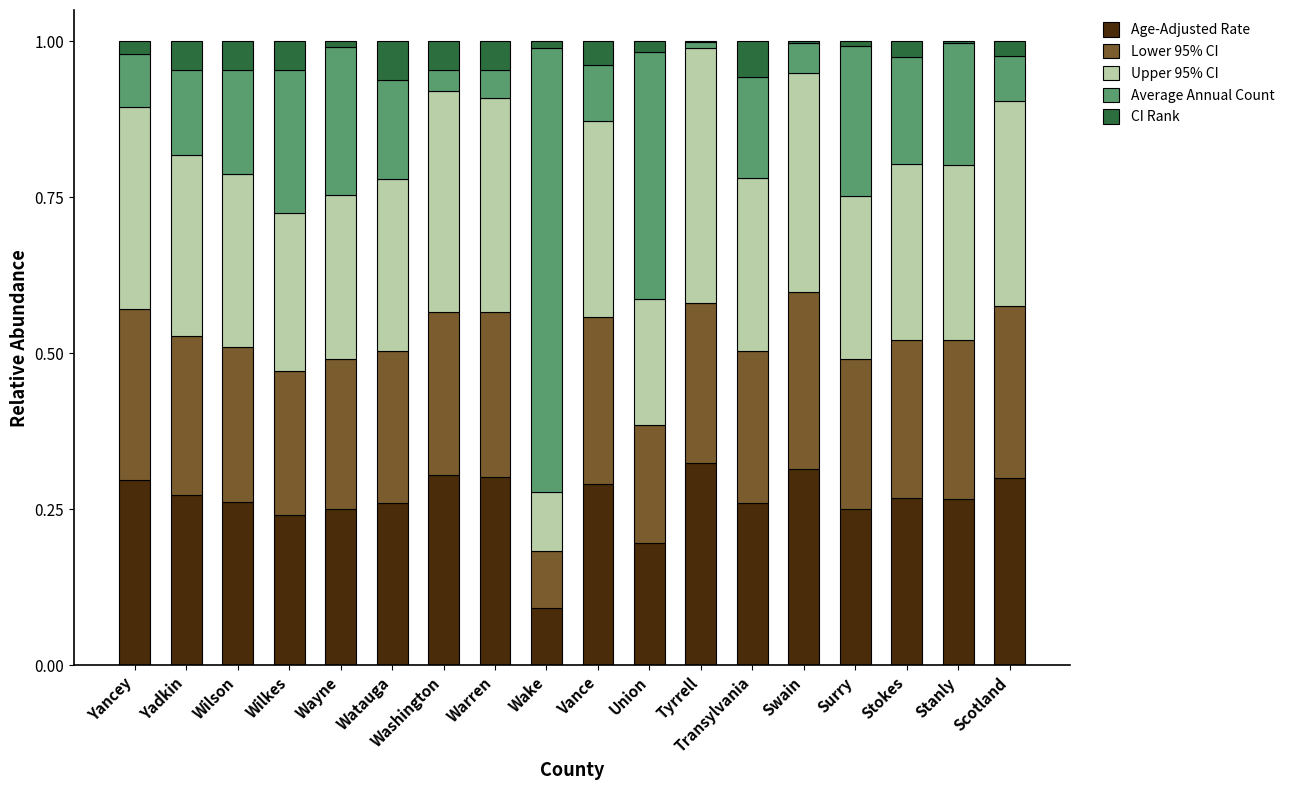

What is the total value across all series at Vance?

1.0